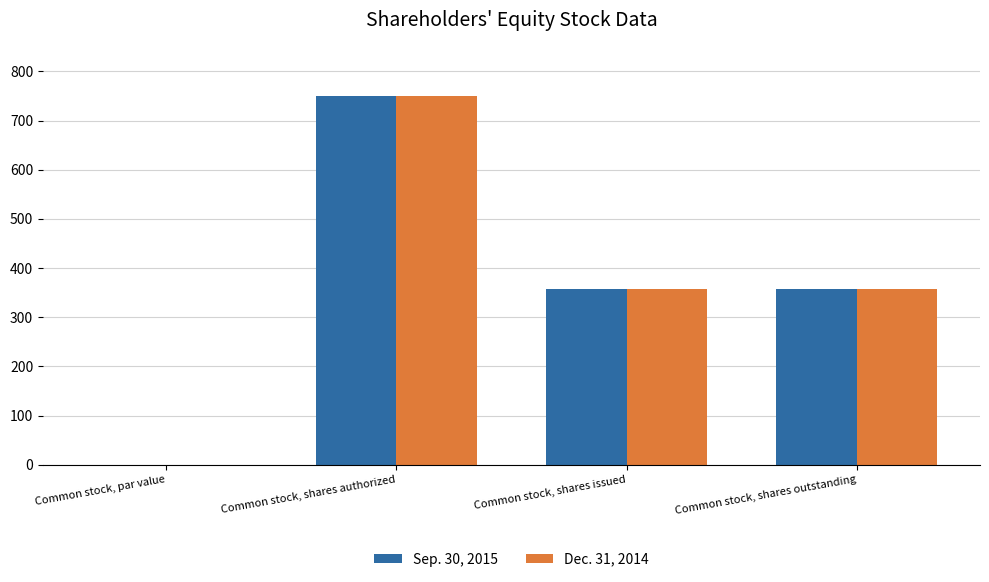

How many groups of bars are there?

4